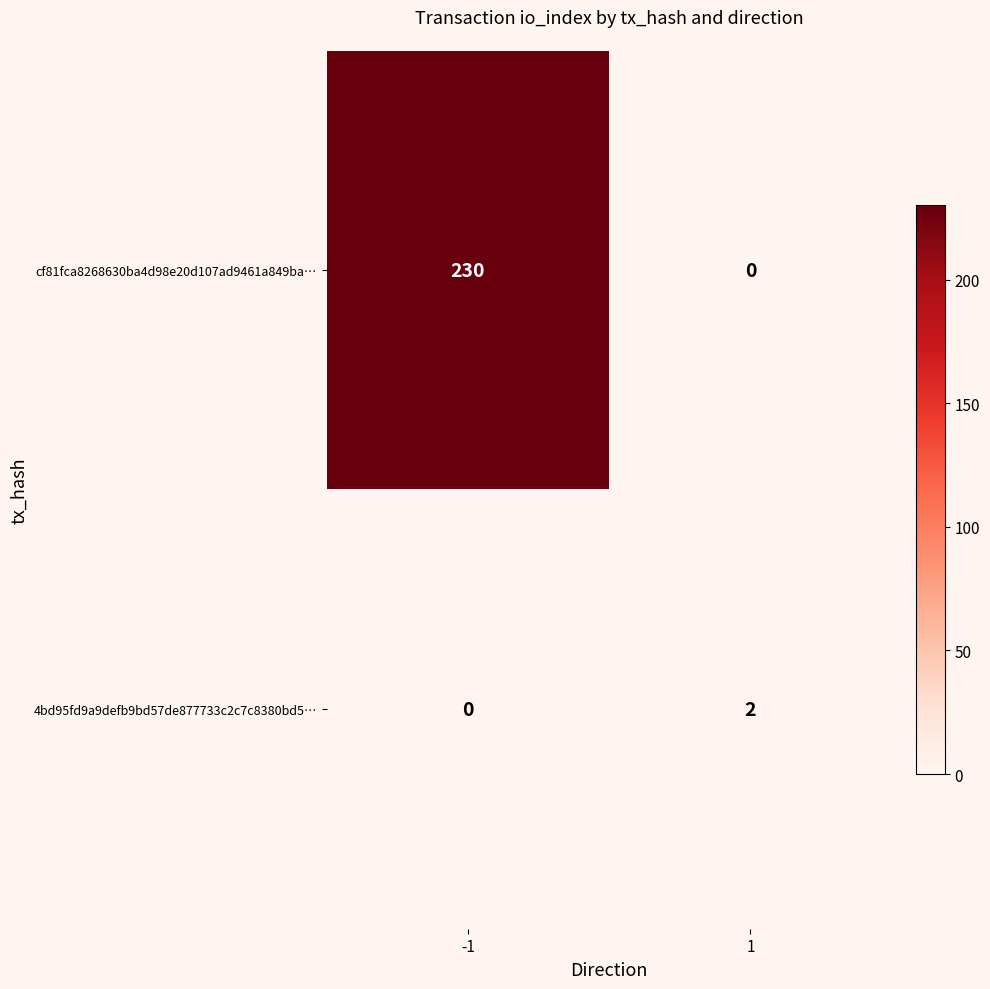

List the series in order of their peak value, highest first.

cf81fca8268630ba4d98e20d107ad9461a849ba…, 4bd95fd9a9defb9bd57de877733c2c7c8380bd5…